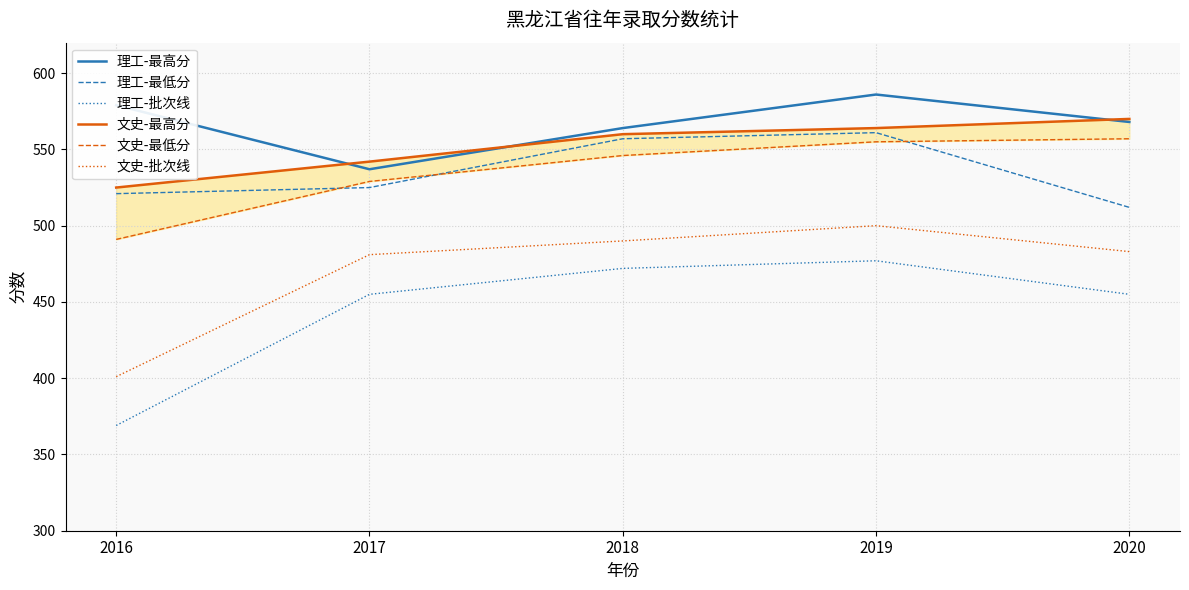

How many values in the 理工-最高分 series exceed 568?

2